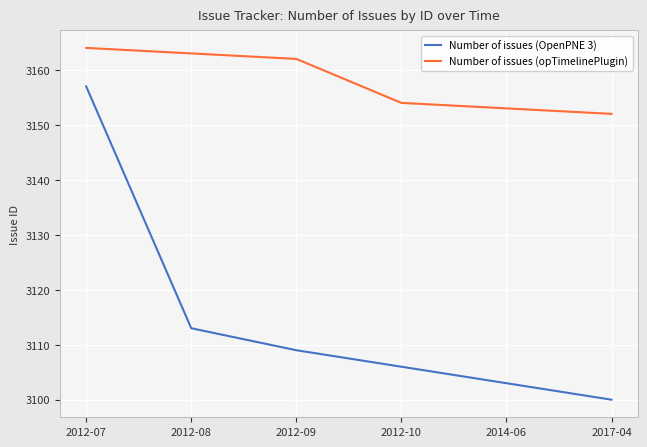

Where does the Number of issues (opTimelinePlugin) series first go above 3162?

2012-07